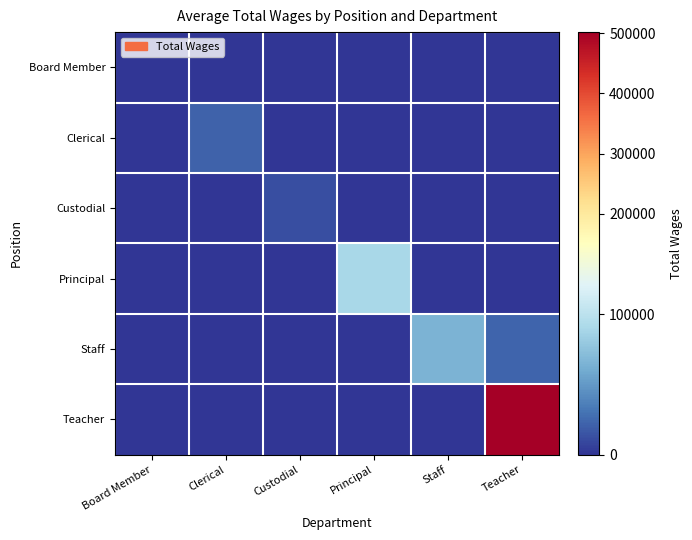

Which category has the highest value across all series?

Teacher